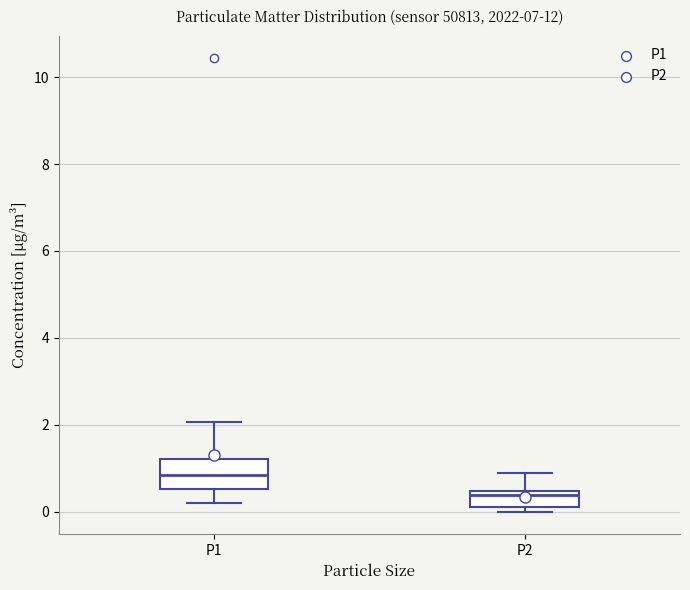

Which box is the tallest, from its lower edge to its upper edge?

P1